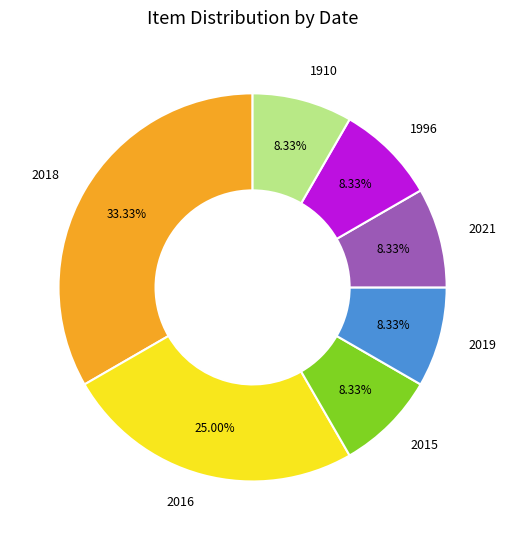

True or false: 1910 accounts for 1% of the total.

False